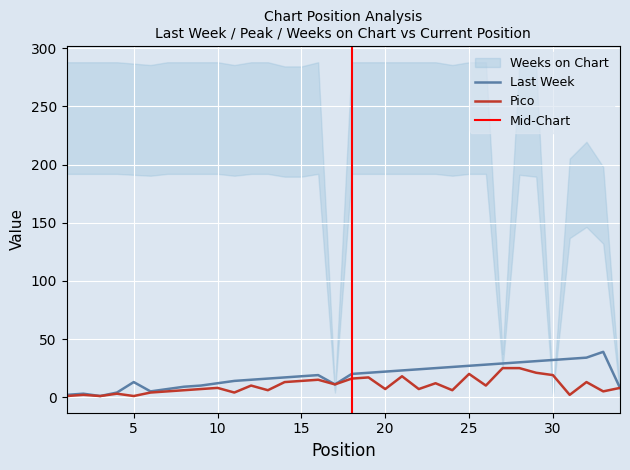

True or false: Last Week has more than 0 points higher than both neighbors.

True